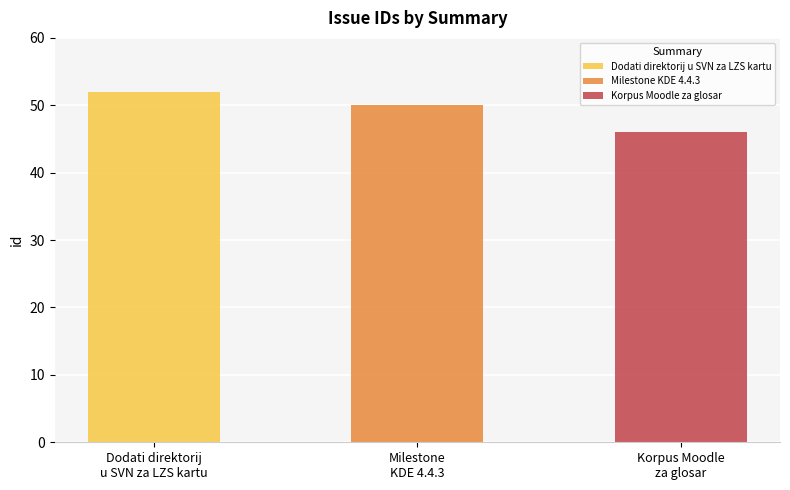

What position from the left is Korpus Moodle za glosar?

3